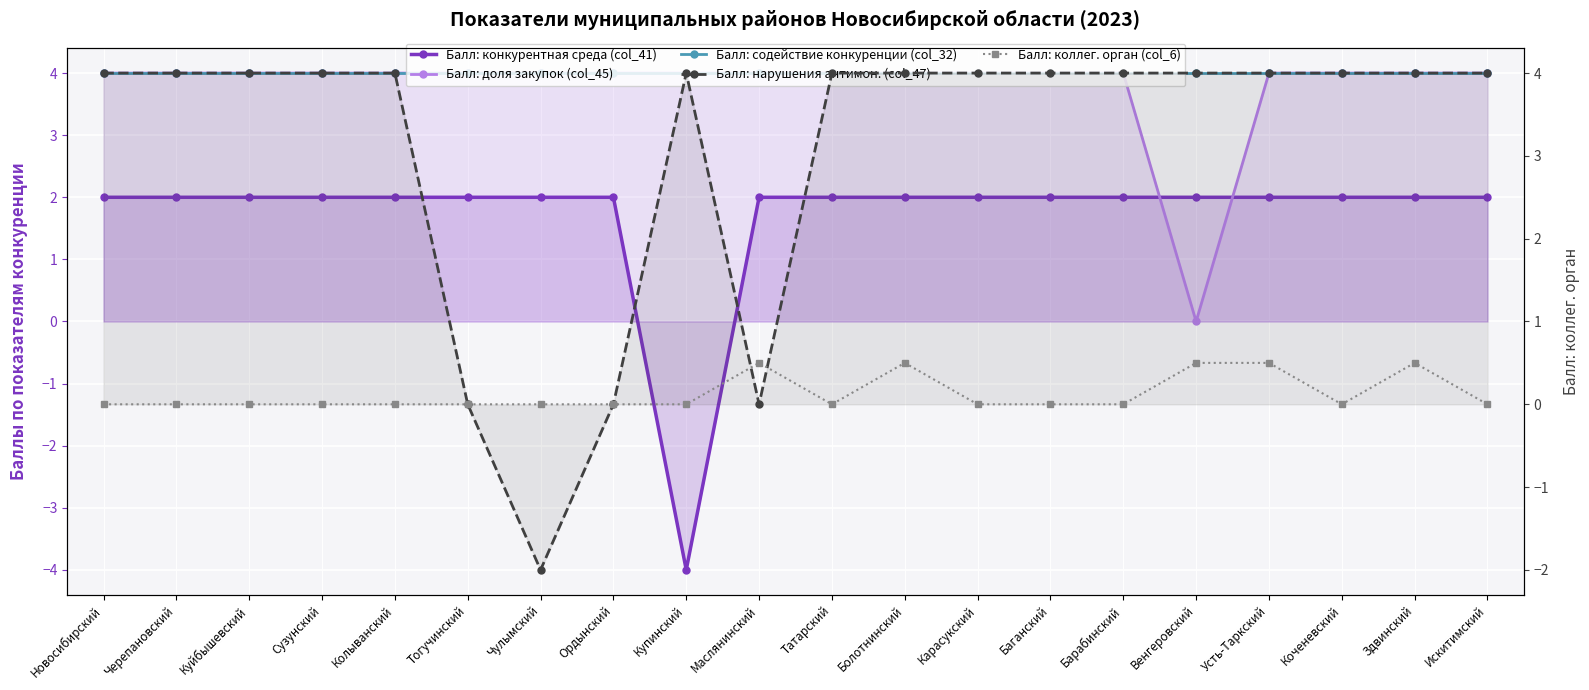

What position from the left is Чулымский?

7